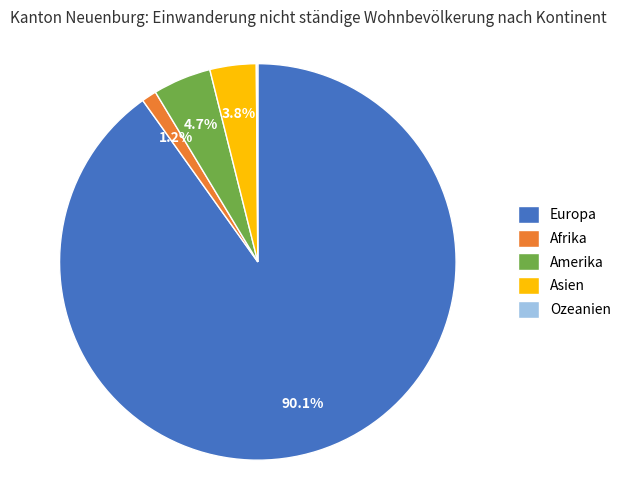

To the nearest percent, what is the difference between the Afrika and Amerika slice percentages?

4%